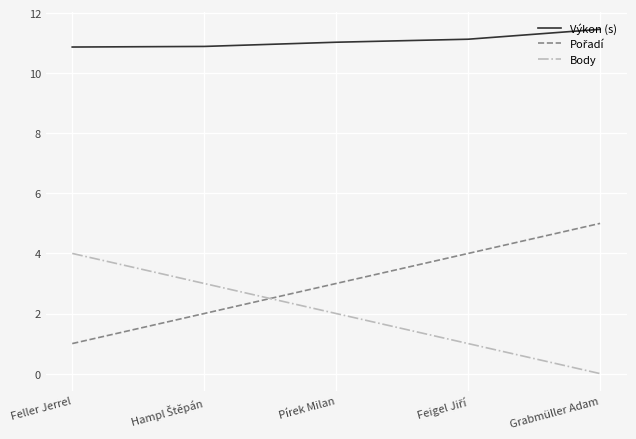

True or false: Body and Výkon (s) intersect in this chart.

False